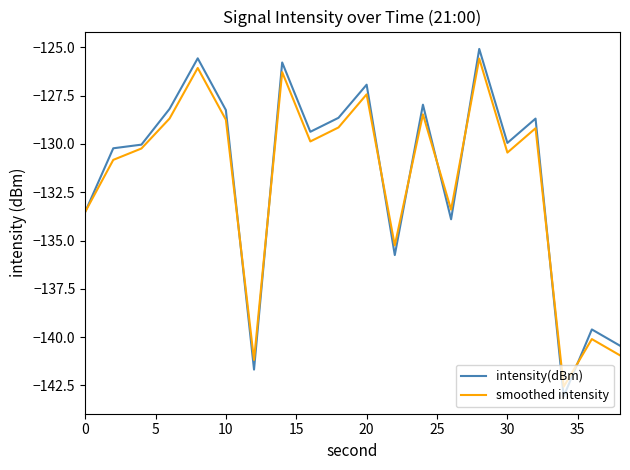

Which series has the widest spread of values?

intensity(dBm)